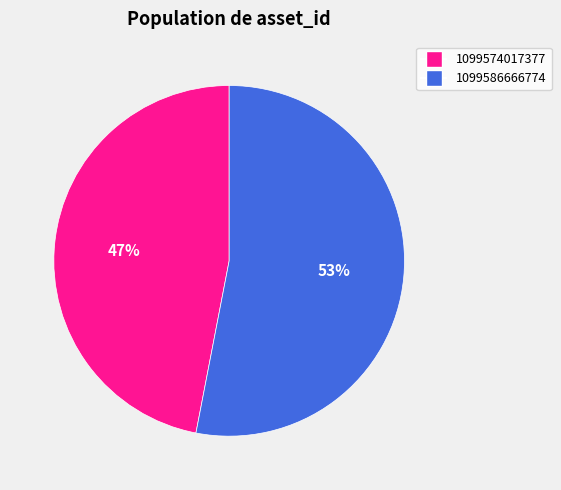

Does 1099586666774 represent more than half of the total?

Yes